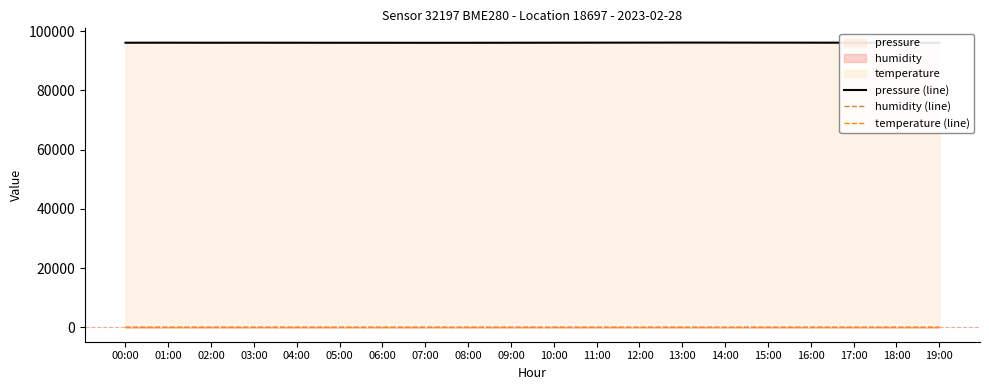

Rank the series by their maximum value, from highest to lowest.

pressure (line), humidity (line), temperature (line)